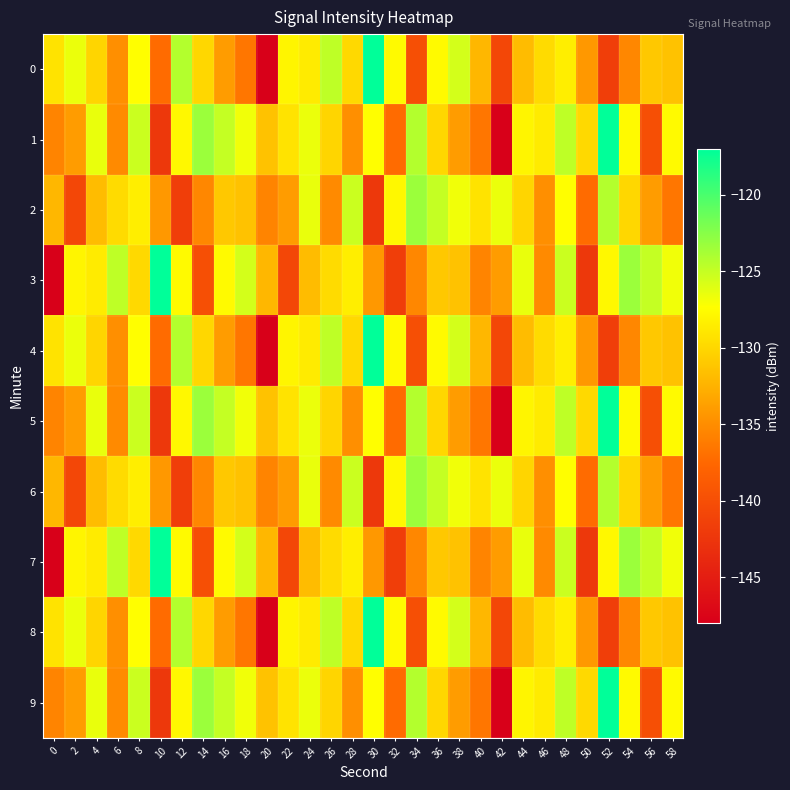

Which series changed the most between 6 and 22?

3